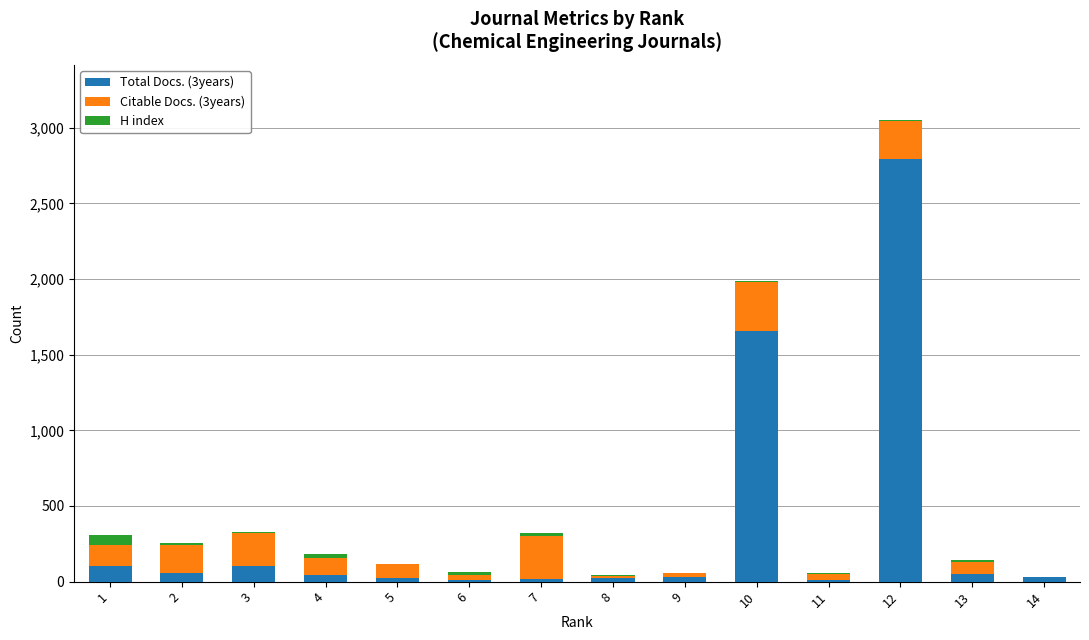

At which category is the sum across all series the highest?

12